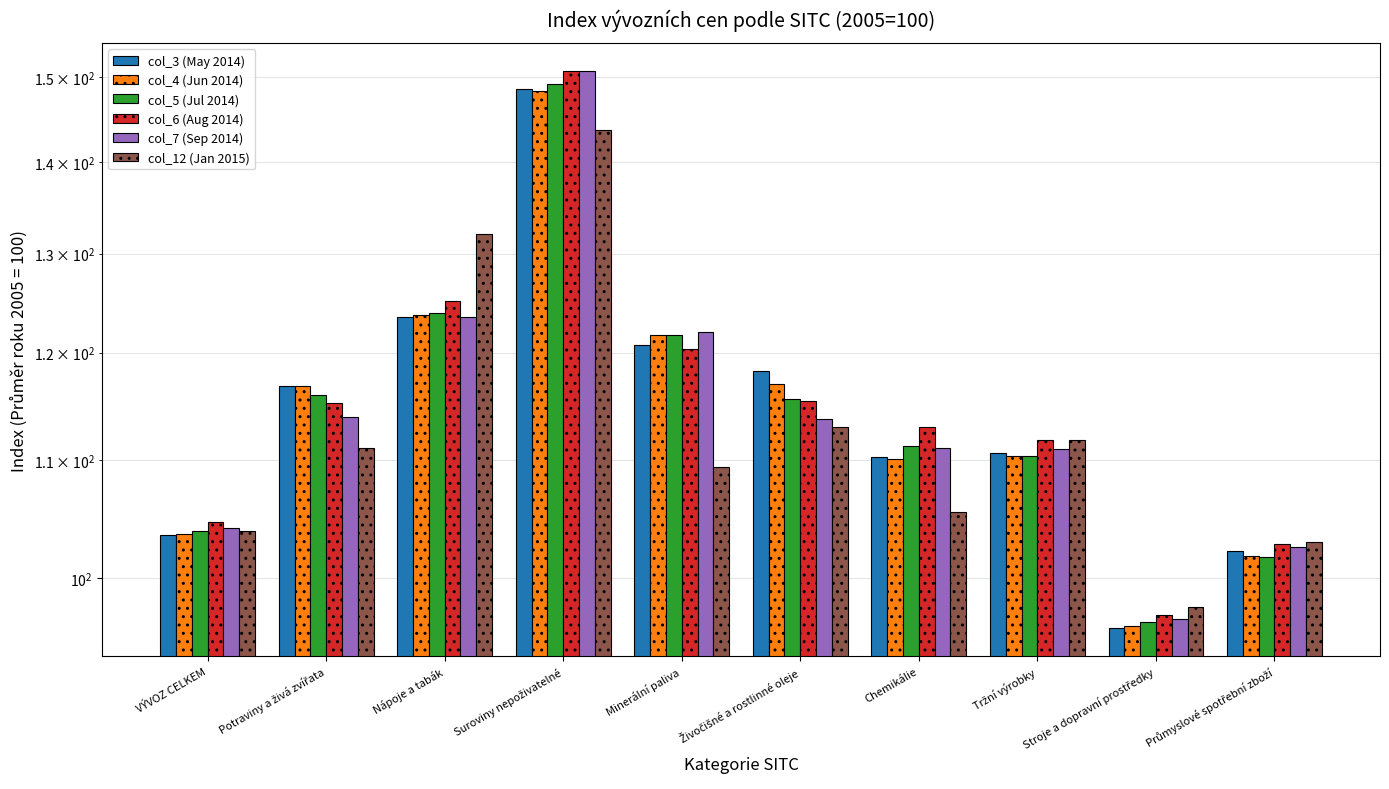

Which series has the widest spread of values?

col_7 (Sep 2014)